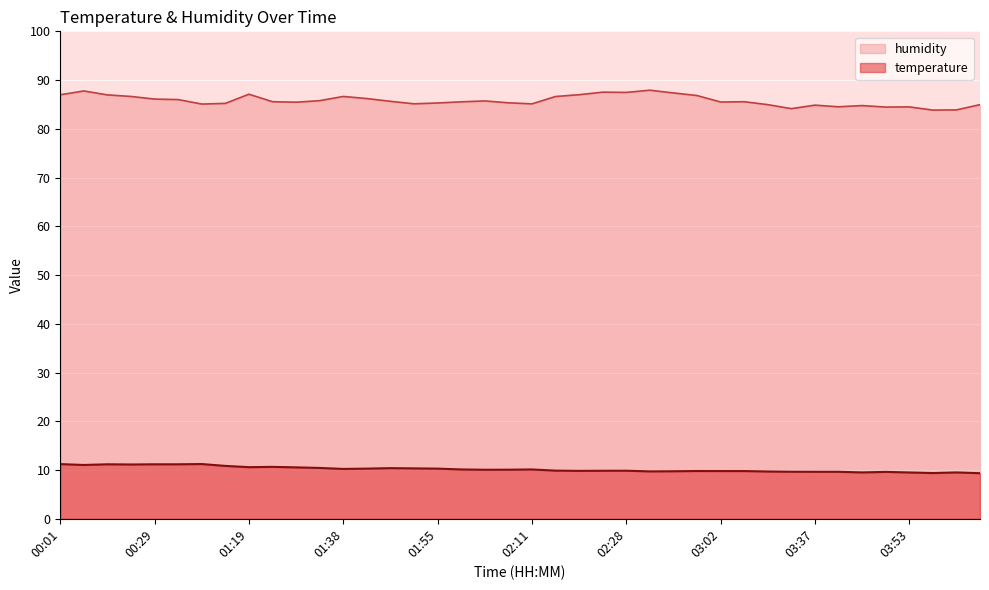

True or false: humidity has a value of 85.3 at 02:08.

True